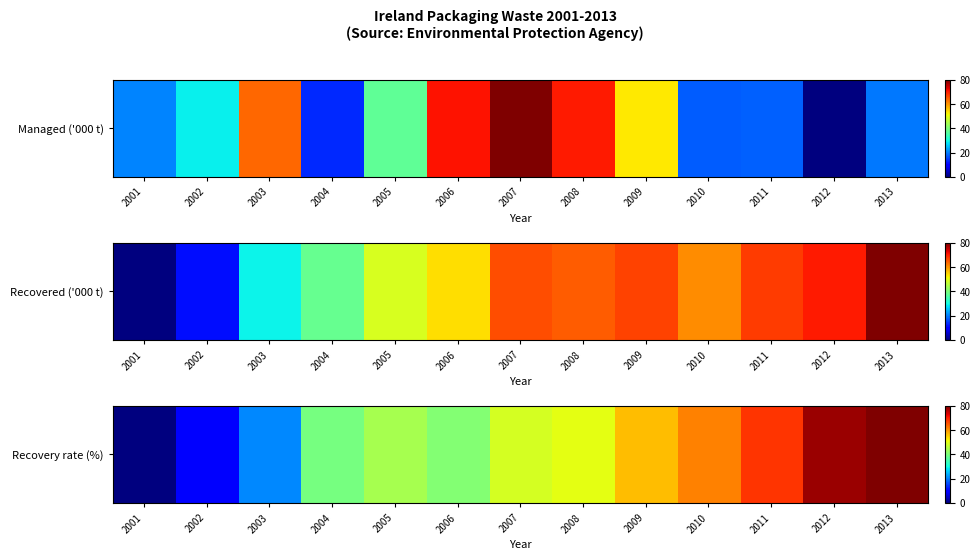

Reading left to right, transcribe all the data shown in this chart.

2001=0.0	2002=9.7	2003=20.8	2004=39.5	2005=44.1	2006=40.7	2007=48.7	2008=50.1	2009=56.7	2010=61.6	2011=68.2	2012=77.9	2013=80.0